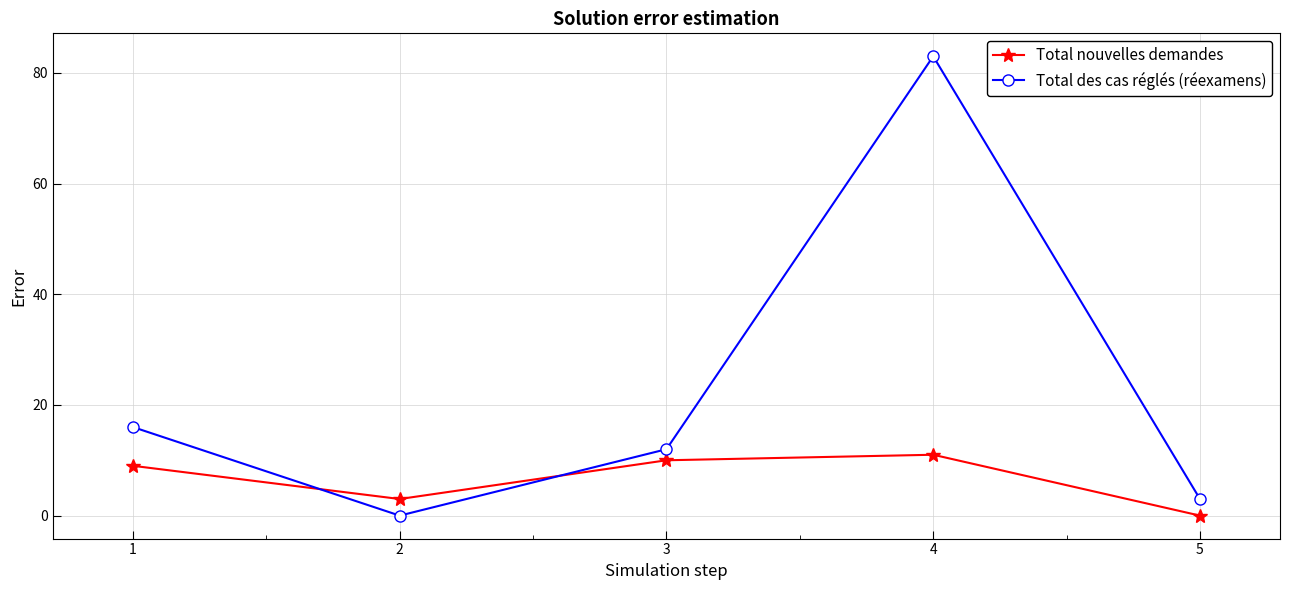

Which series ends up on top after the final intersection of Total des cas réglés (réexamens) and Total nouvelles demandes?

Total des cas réglés (réexamens)